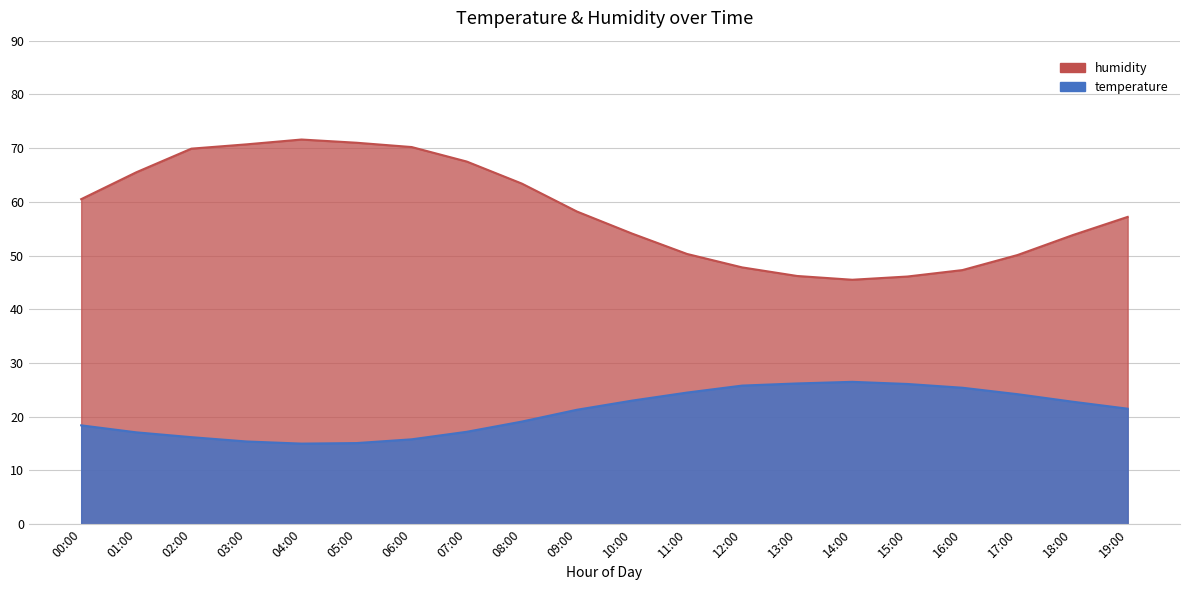

True or false: temperature and humidity intersect in this chart.

False